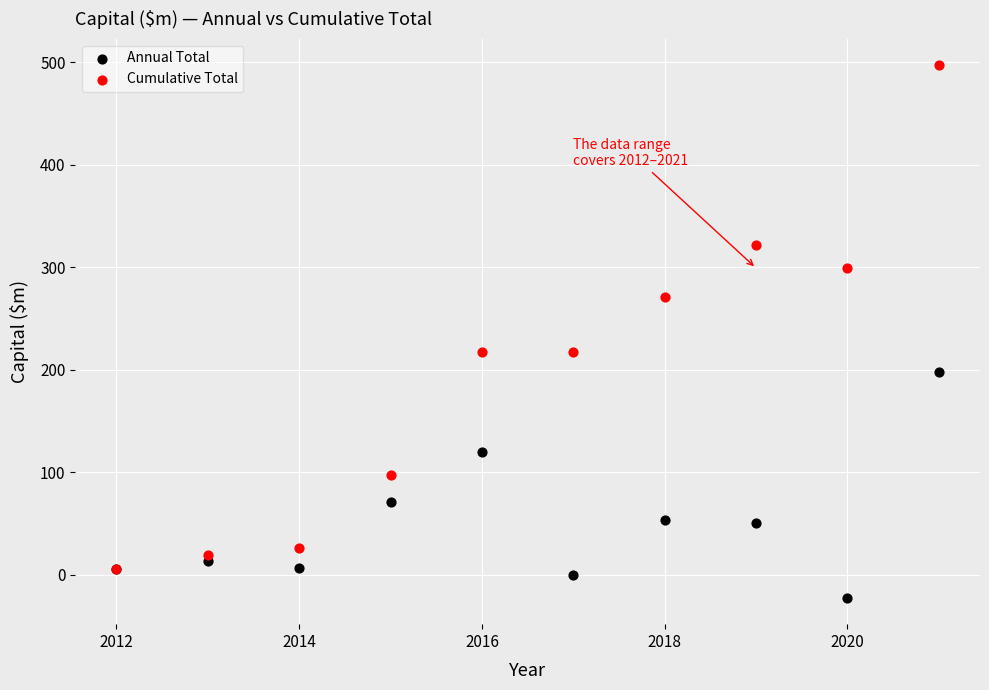

Which series reaches the maximum Y coordinate?

Cumulative Total